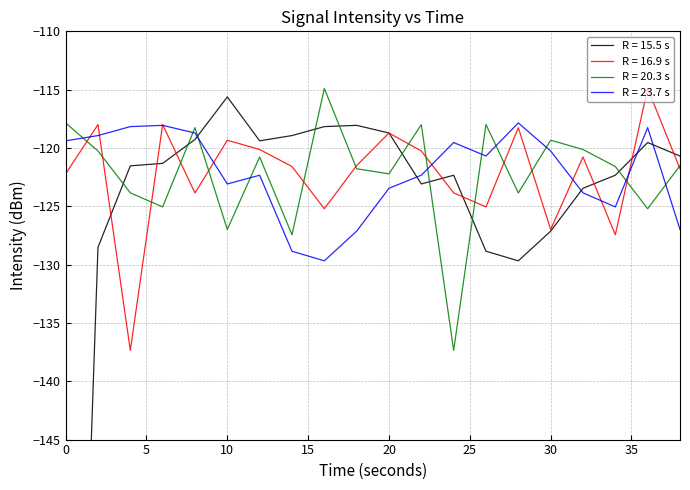

Does the chart have visible grid lines?

Yes